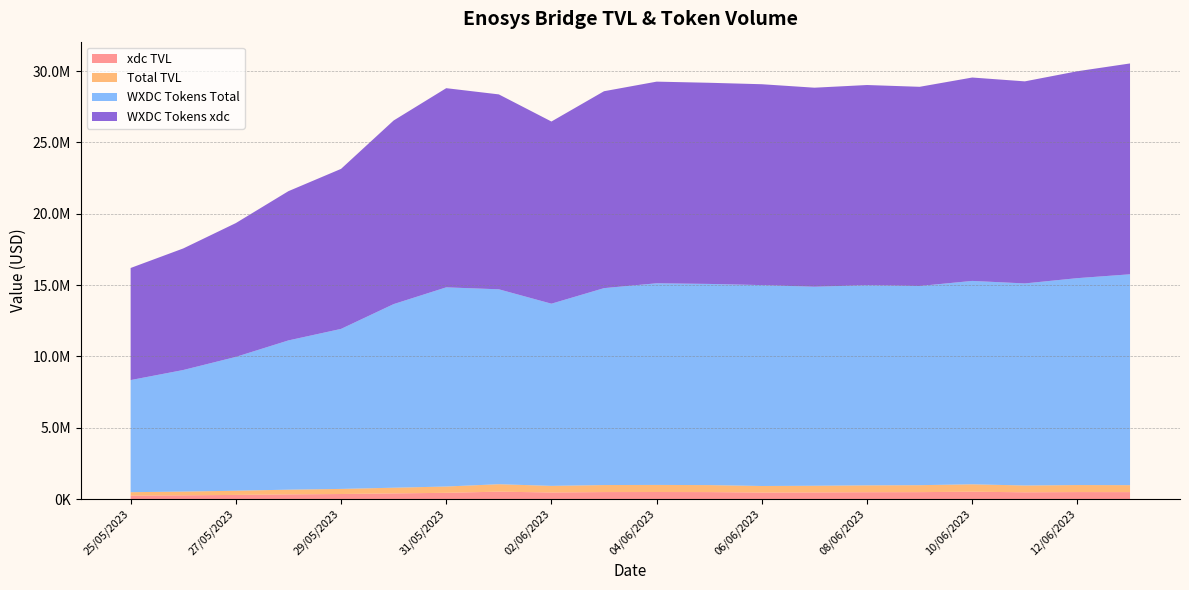

Reading left to right, list all the values displayed in this chart.

xdc TVL: 25/05/2023=242783.1	26/05/2023=263687.7	27/05/2023=294266.1	28/05/2023=330942.0	29/05/2023=357358.7	30/05/2023=399513.4	31/05/2023=441384.8	01/06/2023=522267.8	02/06/2023=464041.0	03/06/2023=493188.9	04/06/2023=497353.4	05/06/2023=491389.3	06/06/2023=459681.6	07/06/2023=468210.9	08/06/2023=482420.4	09/06/2023=488624.5	10/06/2023=519160.5	11/06/2023=477341.7	12/06/2023=492924.2	13/06/2023=489620.6
Total TVL: 25/05/2023=242783.1	26/05/2023=263687.7	27/05/2023=294266.1	28/05/2023=330942.0	29/05/2023=357358.7	30/05/2023=399513.4	31/05/2023=441384.8	01/06/2023=522267.8	02/06/2023=464041.0	03/06/2023=493188.9	04/06/2023=497353.4	05/06/2023=491389.3	06/06/2023=459681.6	07/06/2023=468210.9	08/06/2023=482420.4	09/06/2023=488624.5	10/06/2023=519160.5	11/06/2023=477341.7	12/06/2023=492924.2	13/06/2023=489620.6
WXDC Tokens Total: 25/05/2023=7858115.9	26/05/2023=8521582.0	27/05/2023=9380172.0	28/05/2023=10462521.0	29/05/2023=11216396.2	30/05/2023=12870553.2	31/05/2023=13961466.2	01/06/2023=13662919.8	02/06/2023=12770493.4	03/06/2023=13802841.4	04/06/2023=14134811.0	05/06/2023=14100972.2	06/06/2023=14081889.7	07/06/2023=13951622.6	08/06/2023=14031325.5	09/06/2023=13962601.4	10/06/2023=14257206.3	11/06/2023=14164344.6	12/06/2023=14503789.5	13/06/2023=14779991.5
WXDC Tokens xdc: 25/05/2023=7858115.9	26/05/2023=8521582.0	27/05/2023=9380172.0	28/05/2023=10462521.0	29/05/2023=11216396.2	30/05/2023=12870553.2	31/05/2023=13961466.2	01/06/2023=13662919.8	02/06/2023=12770493.4	03/06/2023=13802841.4	04/06/2023=14134811.0	05/06/2023=14100972.2	06/06/2023=14081889.7	07/06/2023=13951622.6	08/06/2023=14031325.5	09/06/2023=13962601.4	10/06/2023=14257206.3	11/06/2023=14164344.6	12/06/2023=14503789.5	13/06/2023=14779991.5